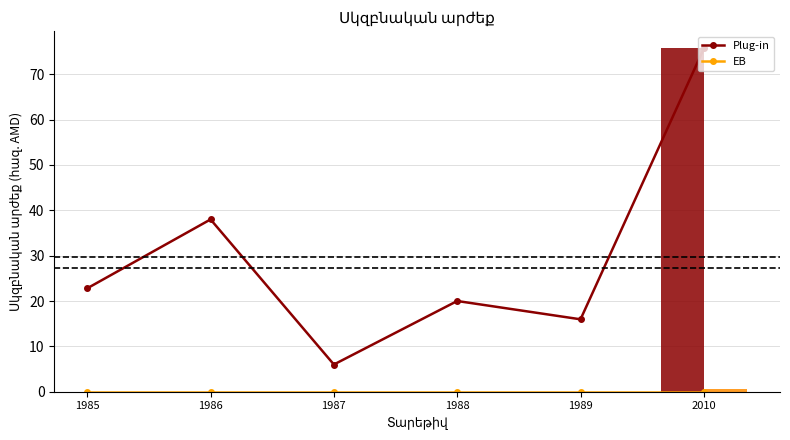

Reading right to left, what are all the values shown in this chart?

Plug-in: 2010=75.7	1989=16.0	1988=20.0	1987=6.0	1986=38.0	1985=22.8
EB: 2010=0.0	1989=0.0	1988=0.0	1987=0.0	1986=0.0	1985=0.0